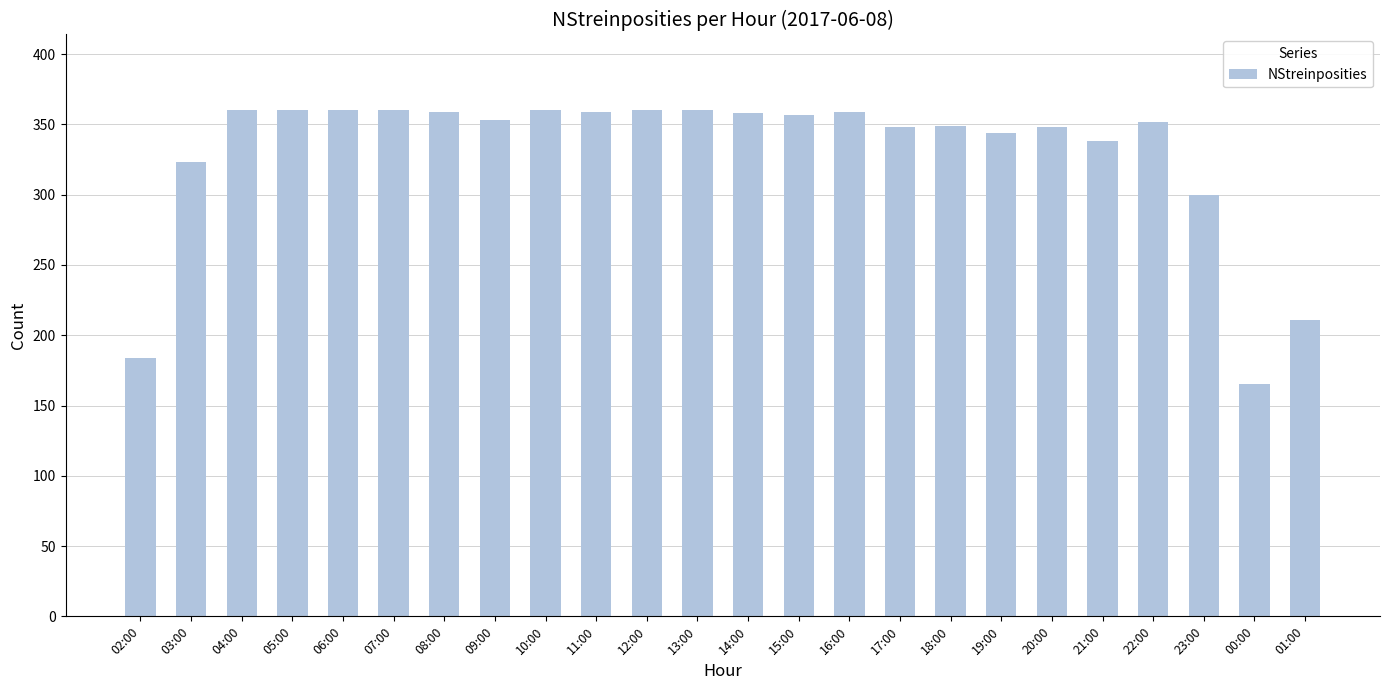

What is the maximum value shown in the chart?

360